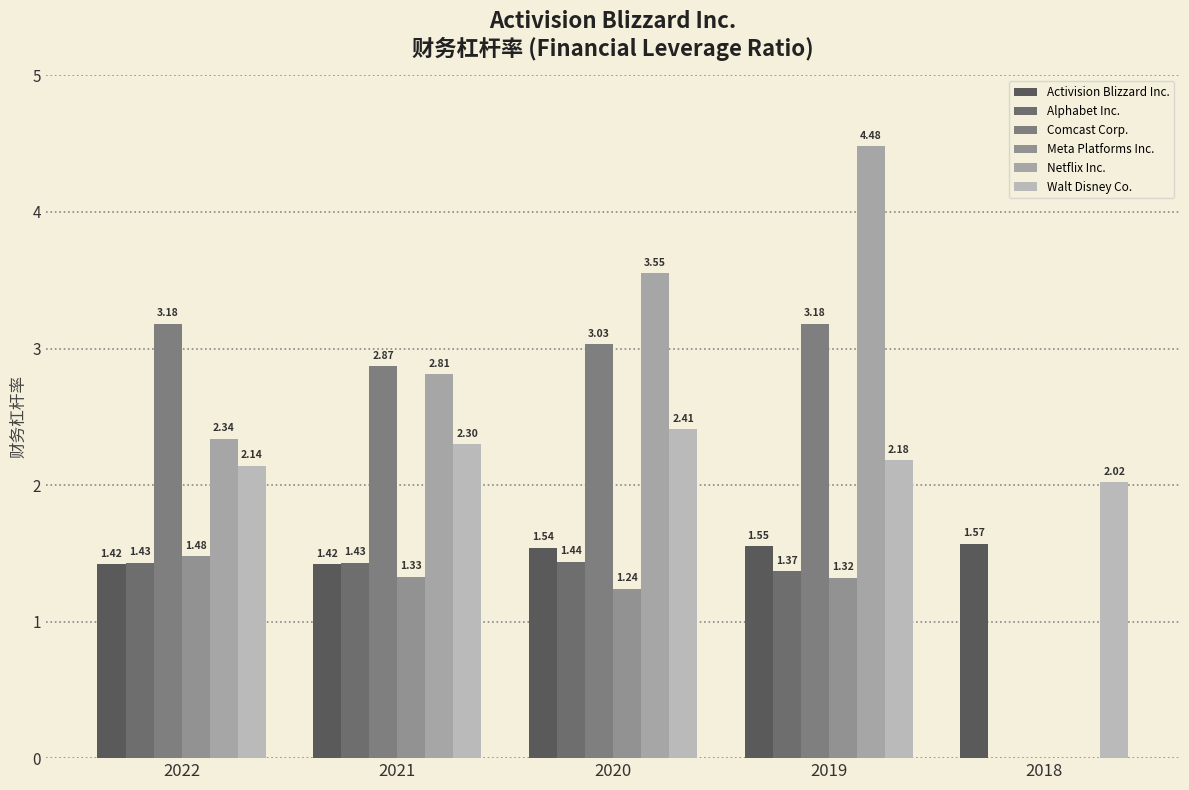

Count the number of data series in this chart.

6